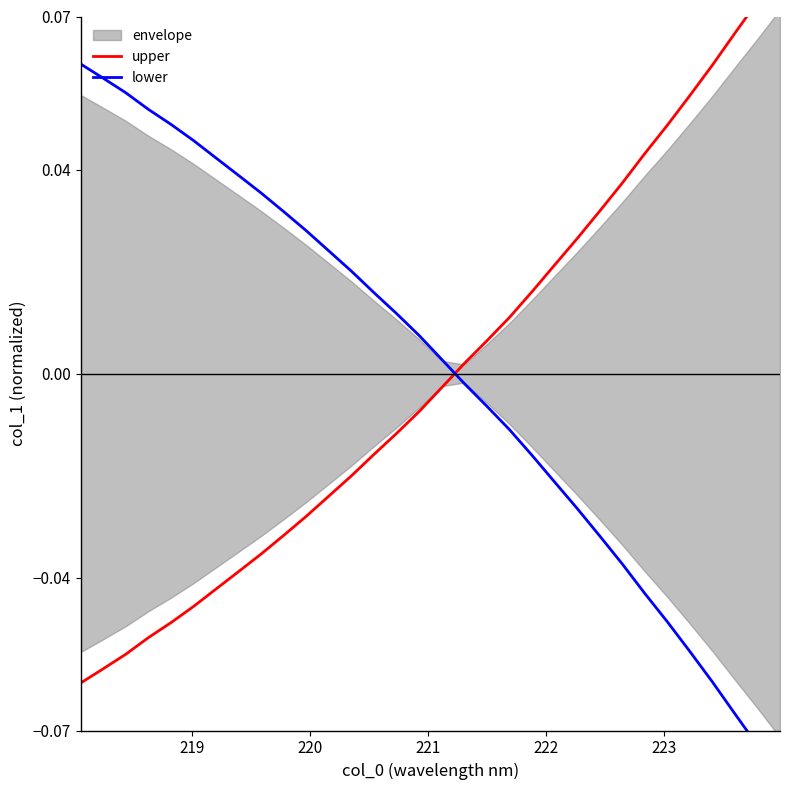

Reading left to right, extract all data points from this chart.

upper: -0.1	-0.1	-0.1	-0.1	-0.0	-0.0	-0.0	-0.0	-0.0	-0.0	-0.0	-0.0	-0.0	-0.0	-0.0	-0.0	-0.0	0.0	0.0	0.0	0.0	0.0	0.0	0.0	0.0	0.0	0.0	0.1	0.1	0.1	0.1	0.1
lower: 0.1	0.1	0.1	0.1	0.0	0.0	0.0	0.0	0.0	0.0	0.0	0.0	0.0	0.0	0.0	0.0	0.0	-0.0	-0.0	-0.0	-0.0	-0.0	-0.0	-0.0	-0.0	-0.0	-0.0	-0.1	-0.1	-0.1	-0.1	-0.1